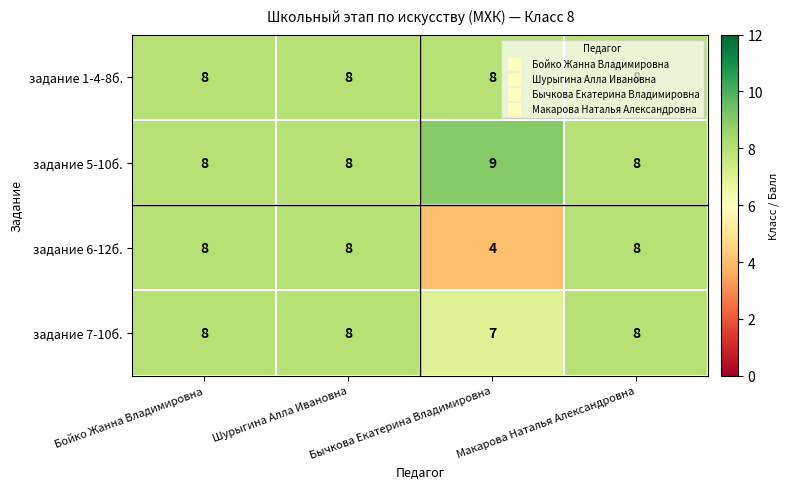

At how many categories does at least one series exceed 4?

4